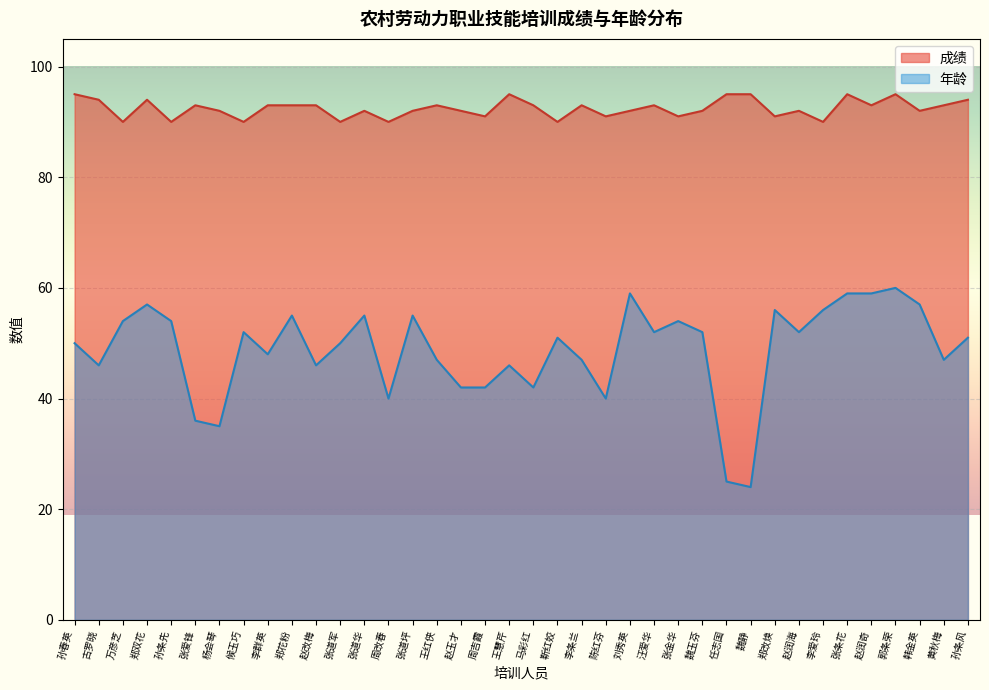

Which has a higher value, 王慧芹 or 郑双花?

王慧芹